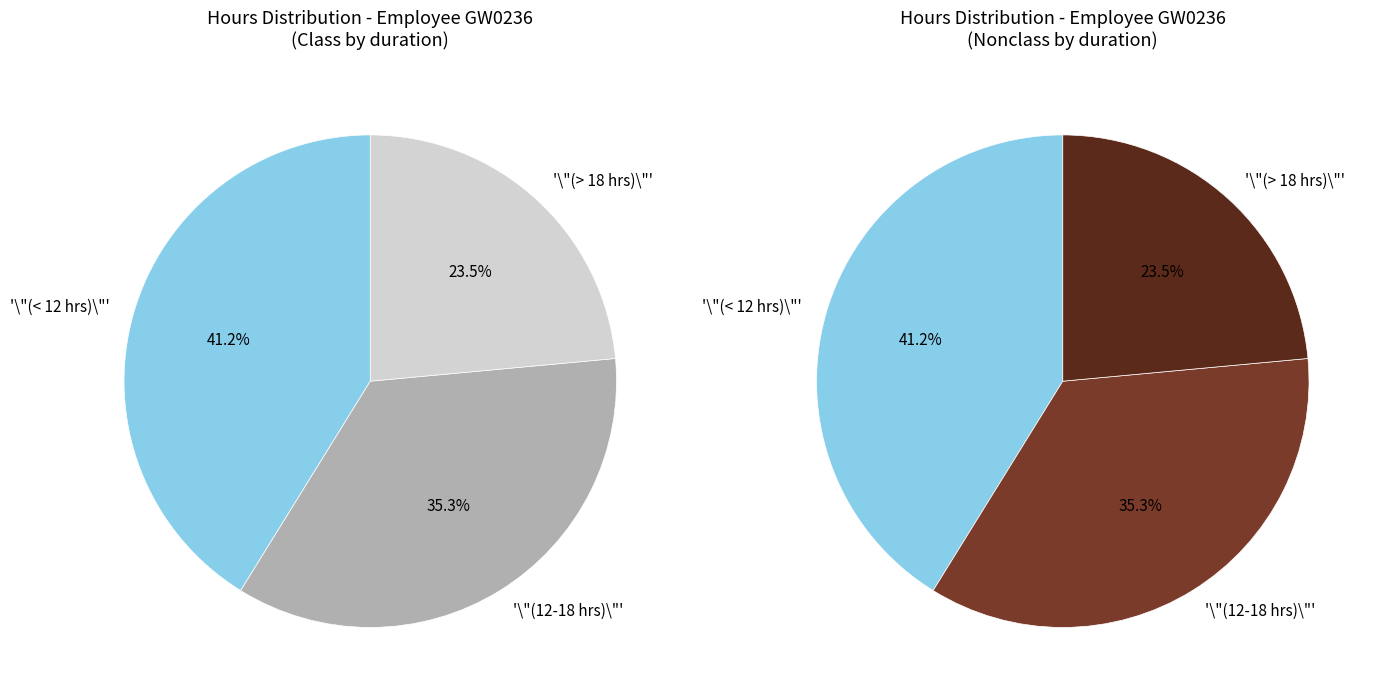

Is there a majority slice in this chart?

No